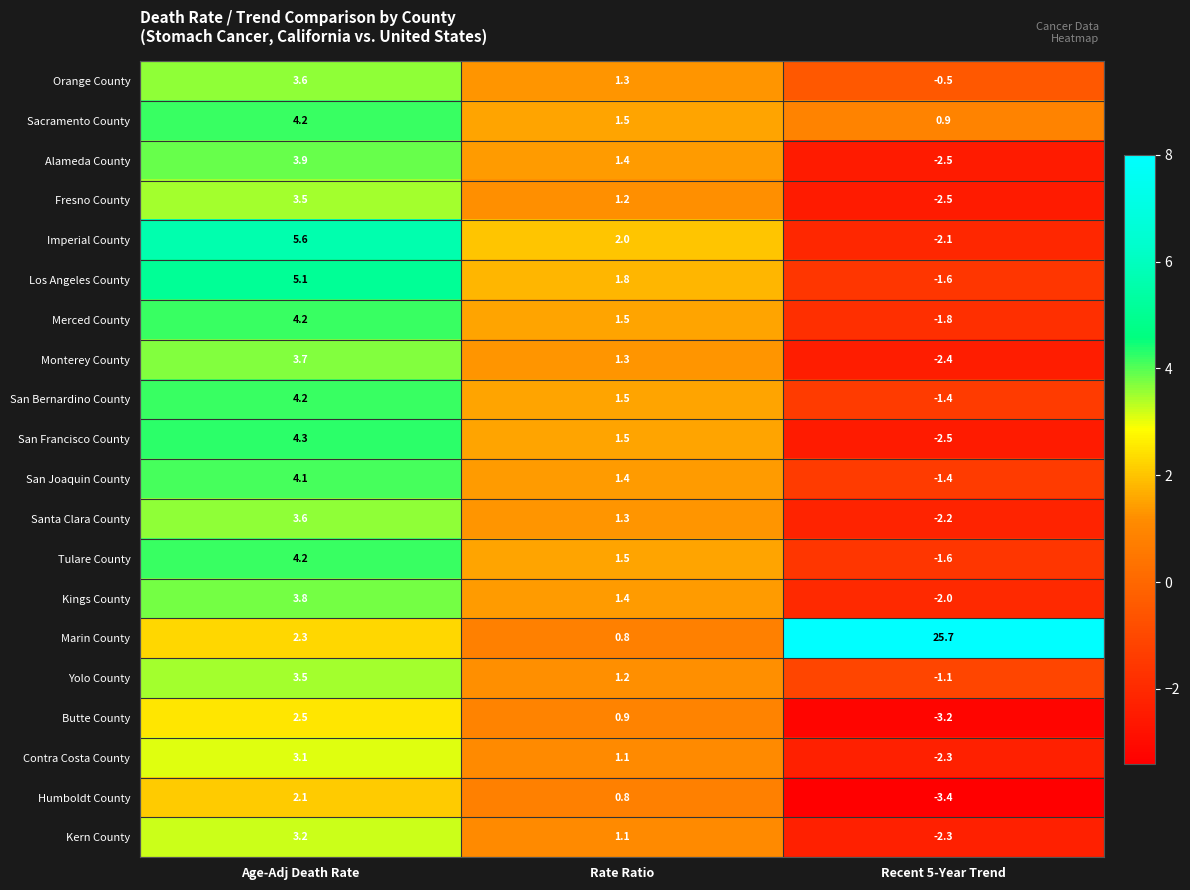

Between Rate Ratio and Recent 5-Year Trend, which series saw the biggest shift?

Marin County